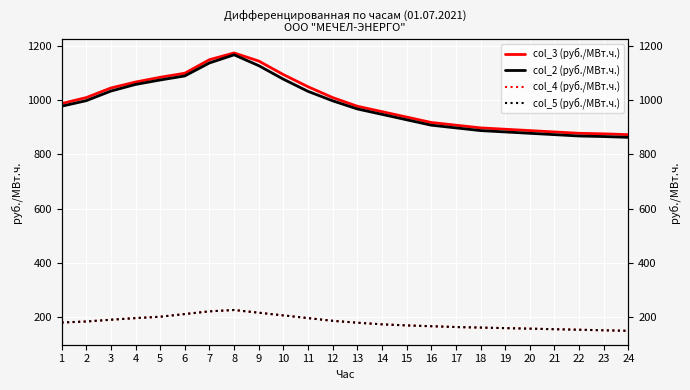

What is the smallest value displayed?

148.0